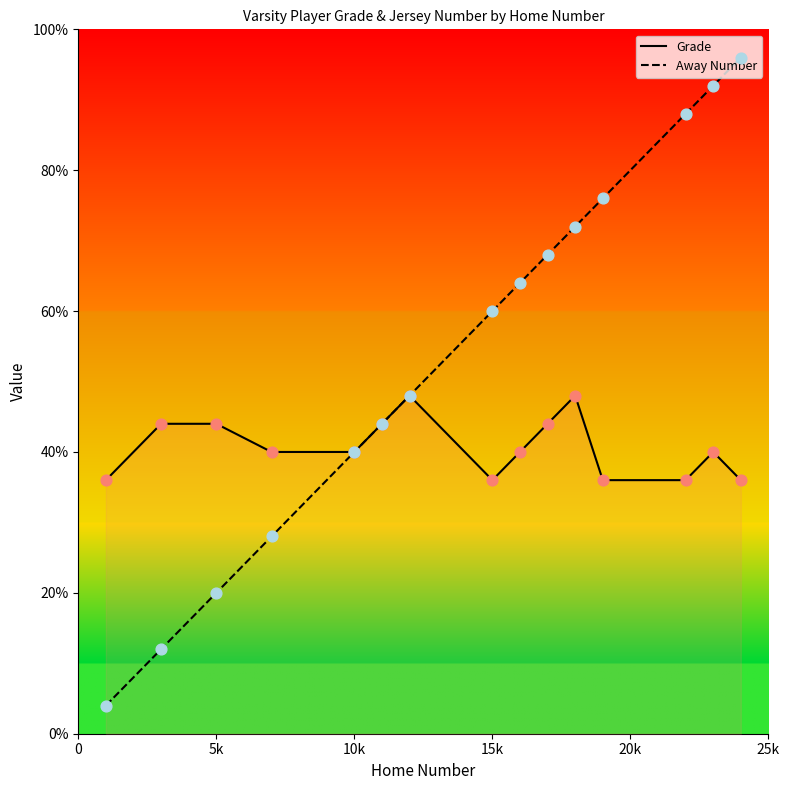

Which series has the largest total across all categories?

Away Number